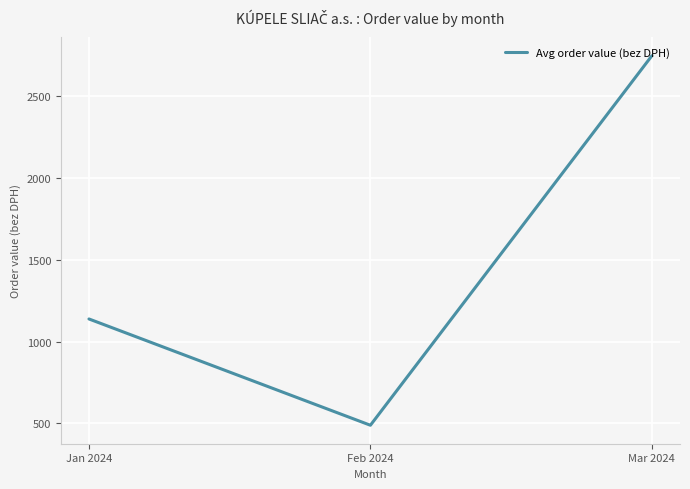

Reading left to right, transcribe all the data shown in this chart.

1138.1	488.6	2746.4